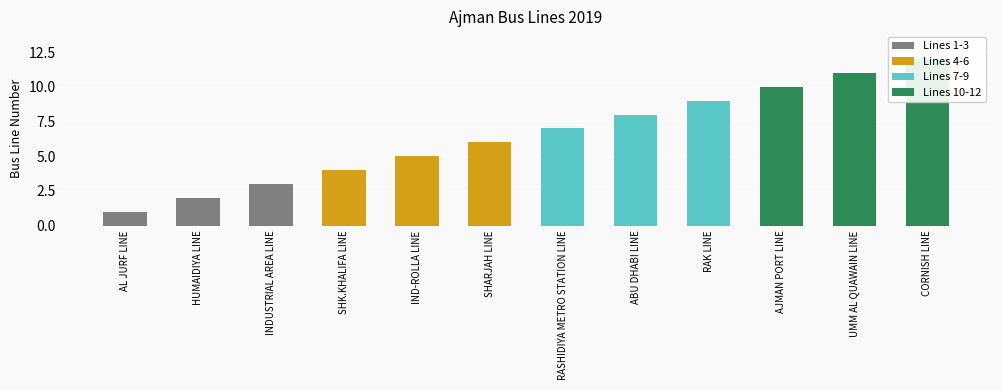

What is the difference between the maximum and second lowest values?

10